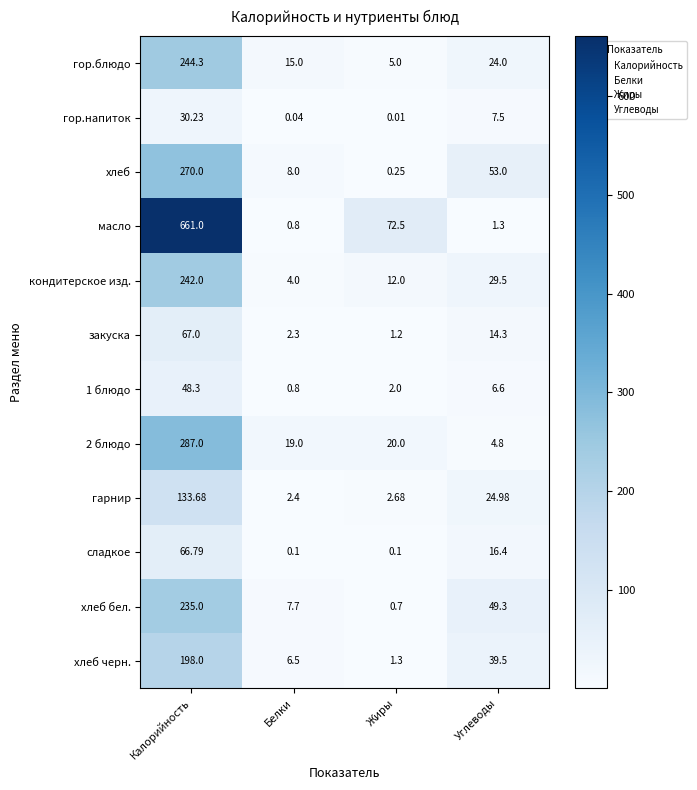

Rank the series by their maximum value, from highest to lowest.

масло, 2 блюдо, хлеб, гор.блюдо, кондитерское изд., хлеб бел., хлеб черн., гарнир, закуска, сладкое, 1 блюдо, гор.напиток